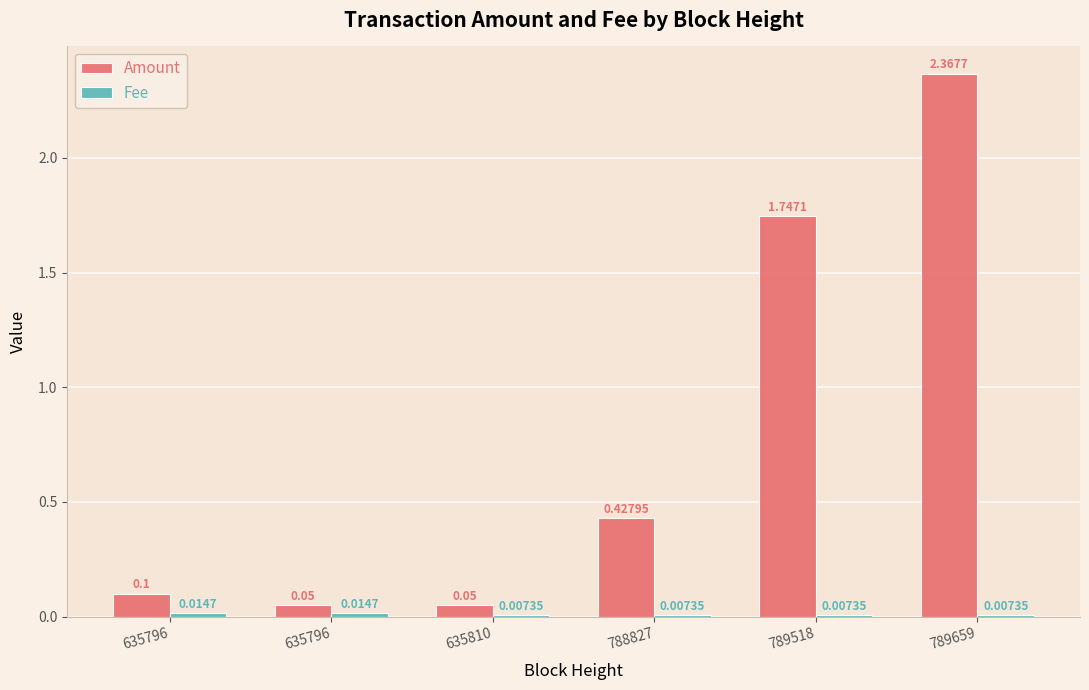

What is the total value across all series at 635796?

0.1